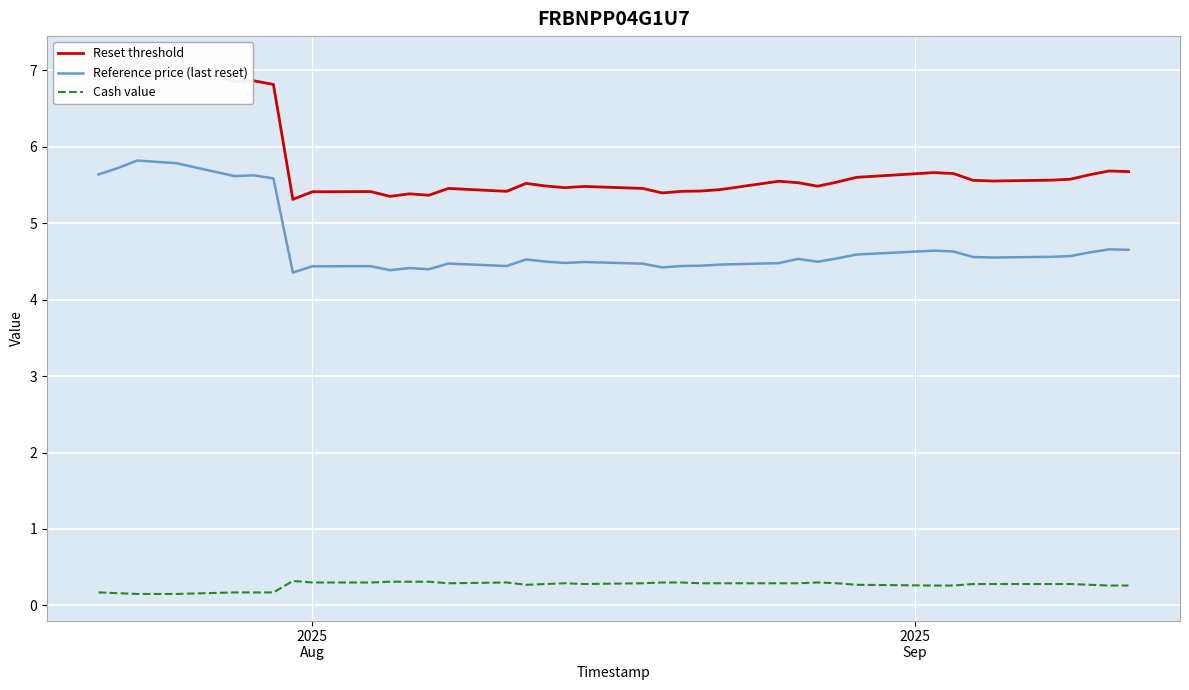

True or false: Cash value and Reference price (last reset) intersect in this chart.

False